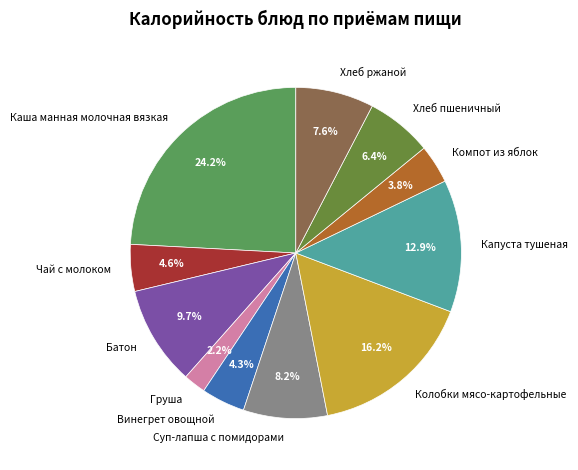

Does any single category account for the majority?

No